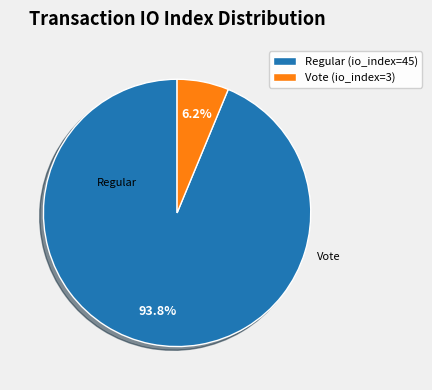

What is the largest slice in the pie chart?

Regular (io_index=45)